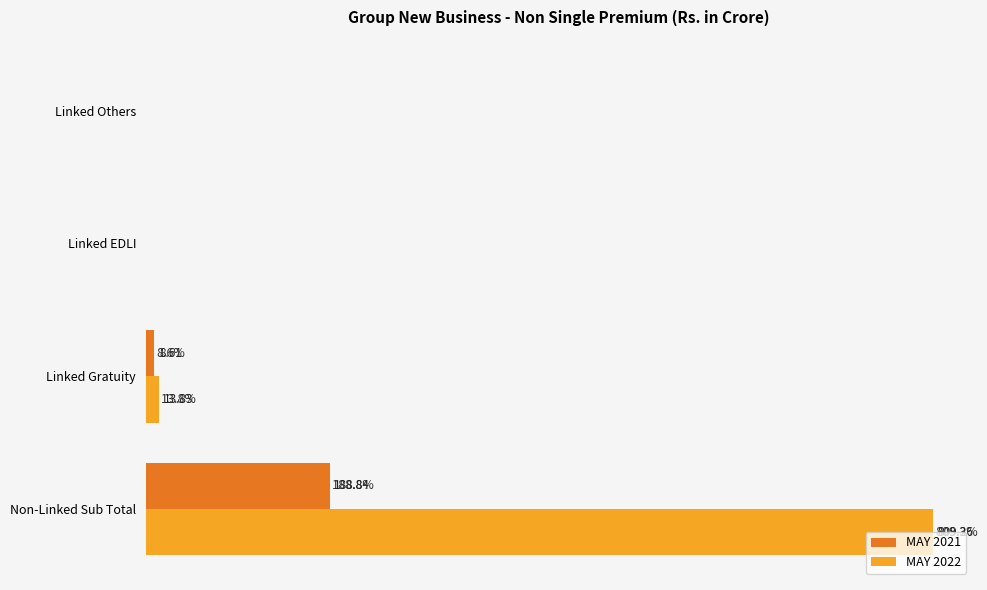

Where is MAY 2022 nearest to the value 404?

Linked Gratuity